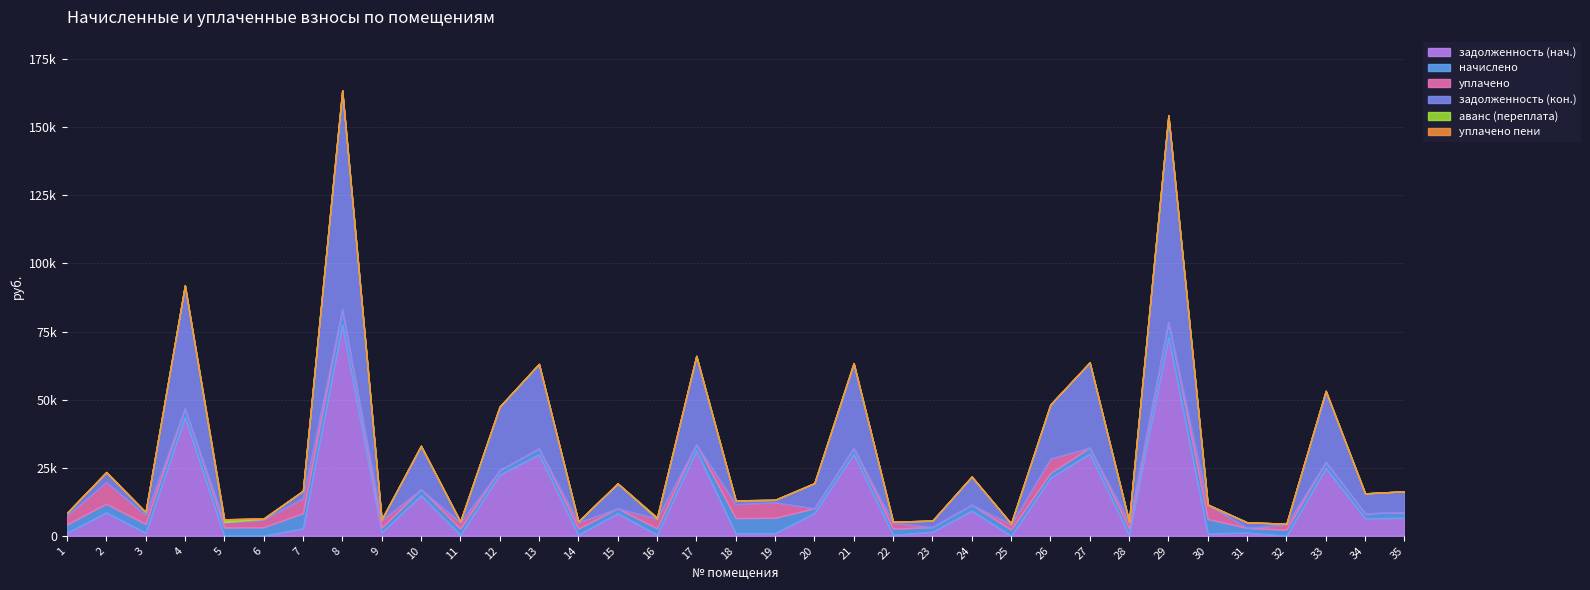

At which label does аванс (переплата) reach its minimum?

1